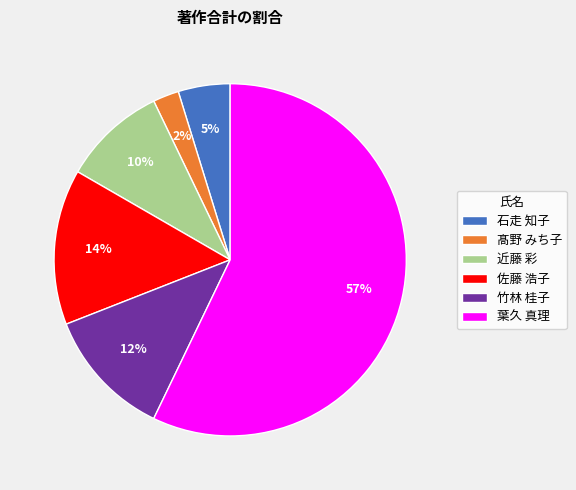

To the nearest percent, what is the difference between the 竹林 桂子 and 髙野 みち子 slice percentages?

10%